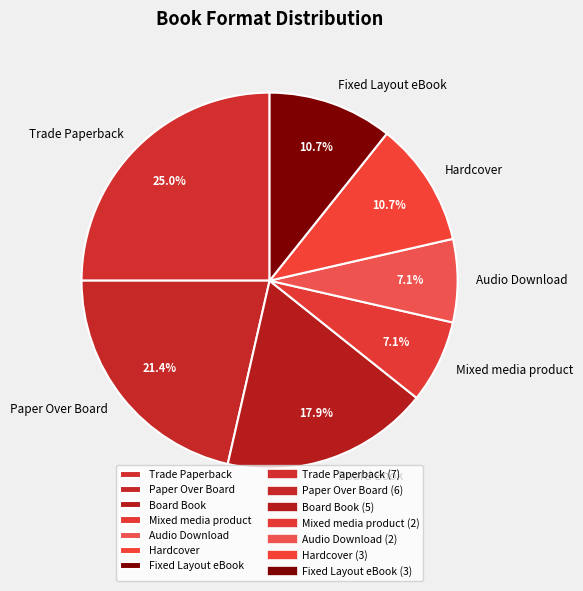

What percentage is NOT represented by Audio Download?

92.9%